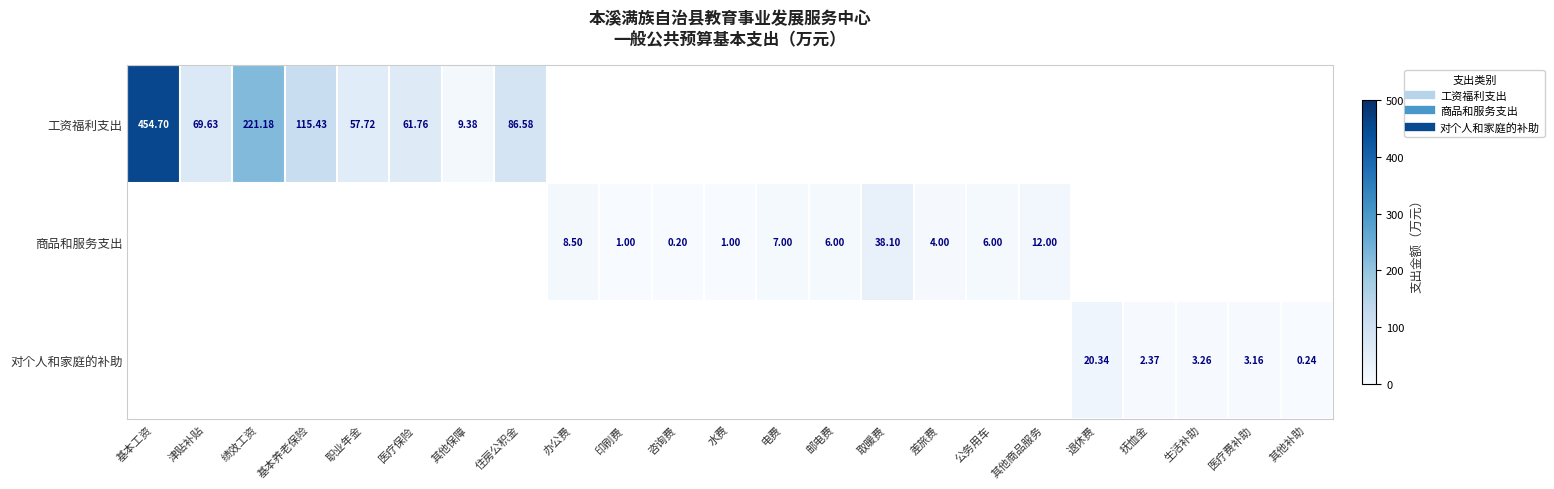

Which series has the largest total across all categories?

工资福利支出